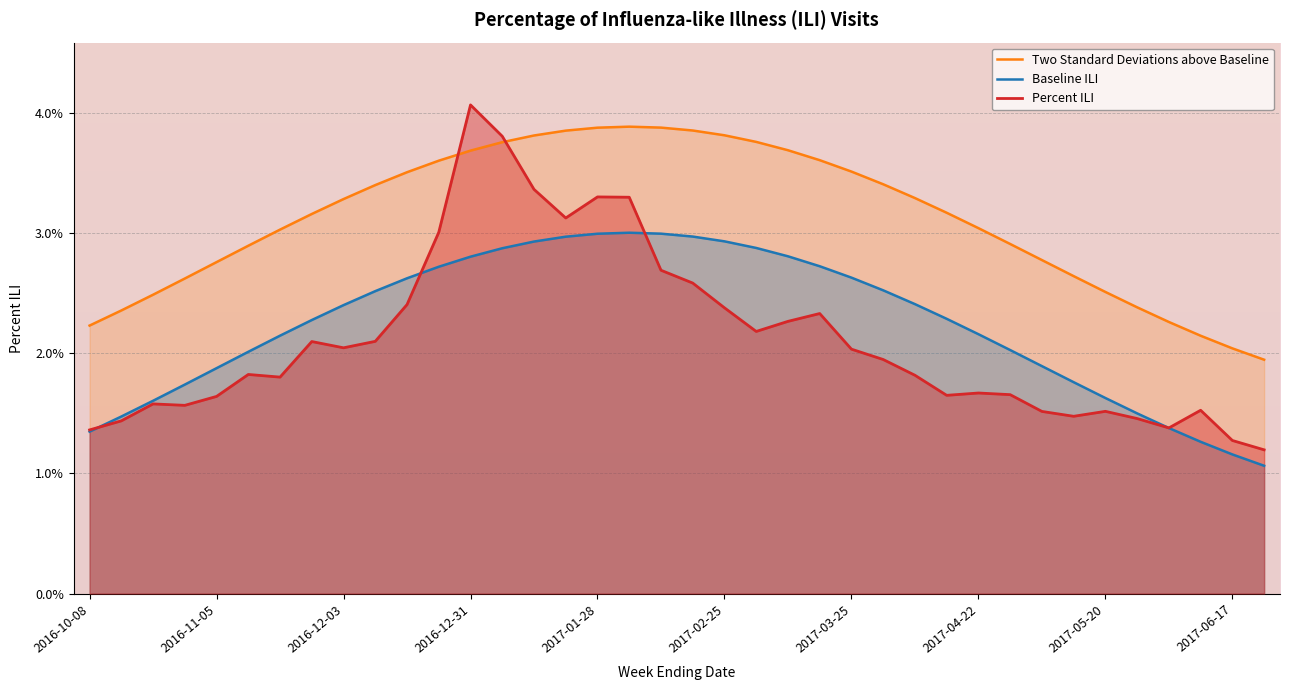

True or false: Baseline ILI and Two Standard Deviations above Baseline cross at least once.

False